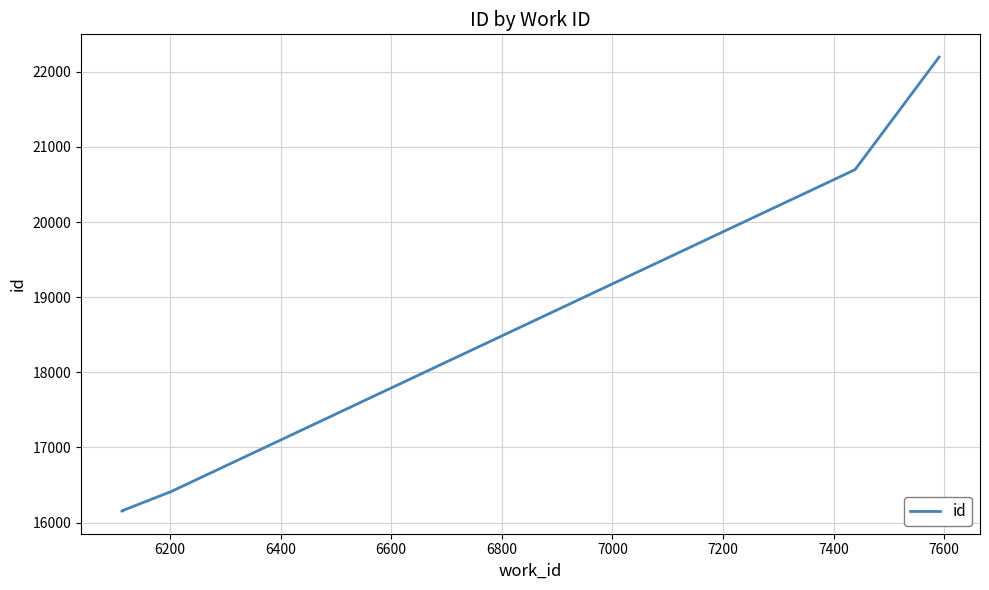

True or false: the data shows 8871 at 6400.

False